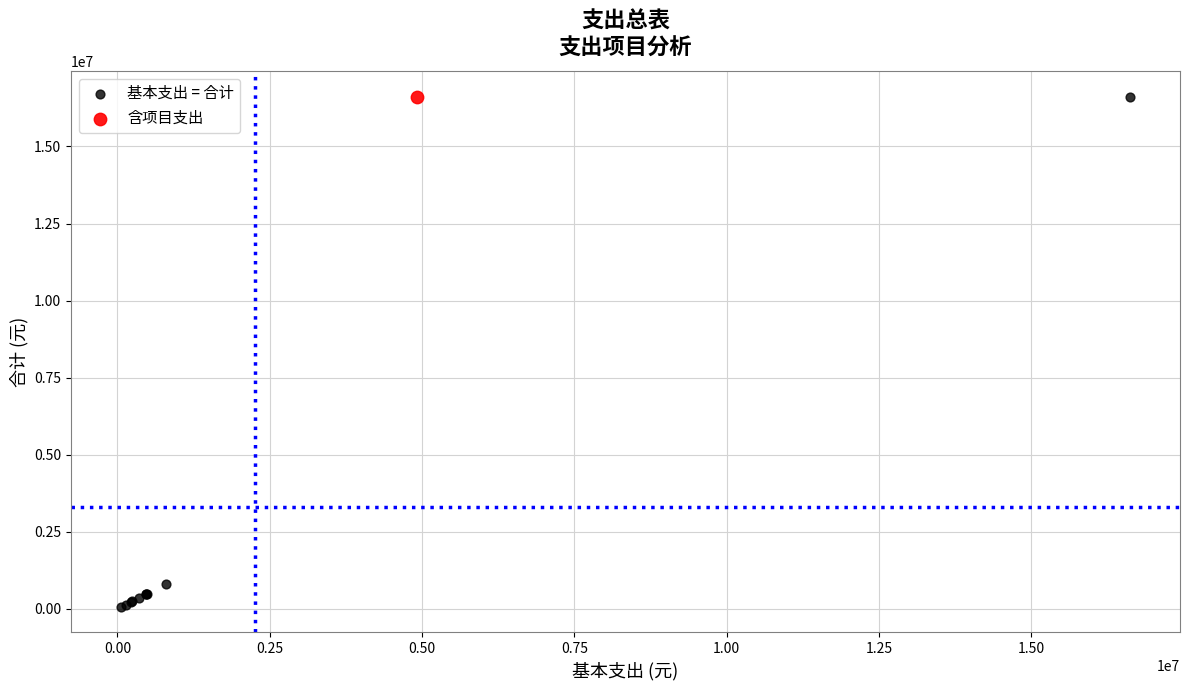

What are all the series names shown in the legend?

基本支出 = 合计, 含项目支出